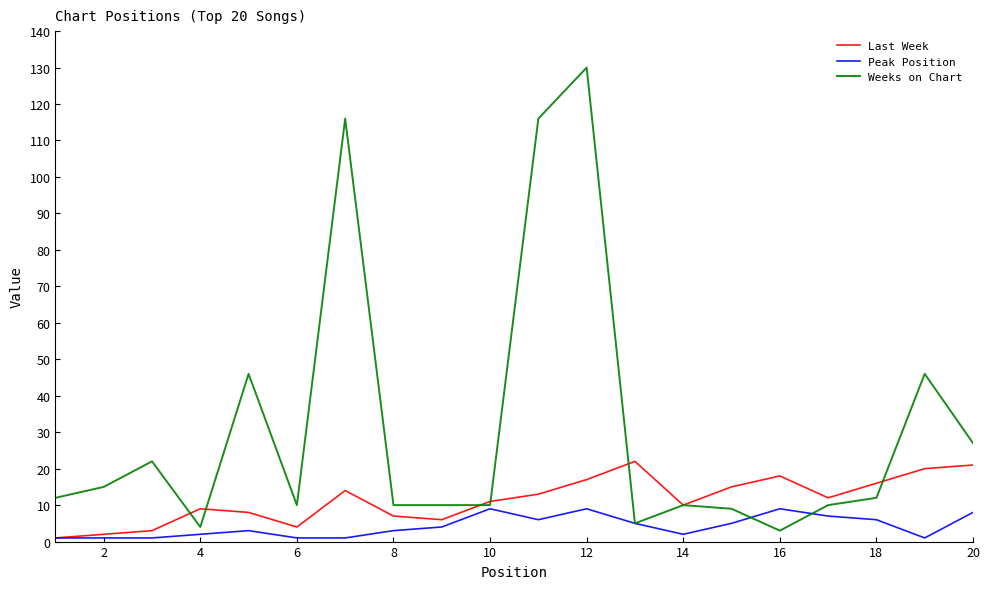

List the series in order of their overall mean, highest first.

Weeks on Chart, Last Week, Peak Position